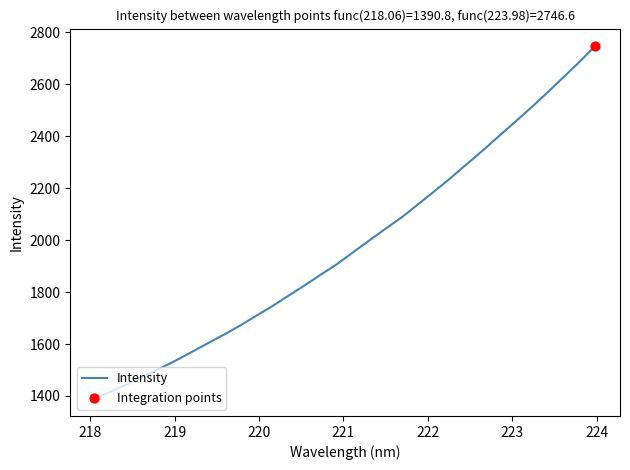

What is the greatest value displayed?

2746.6